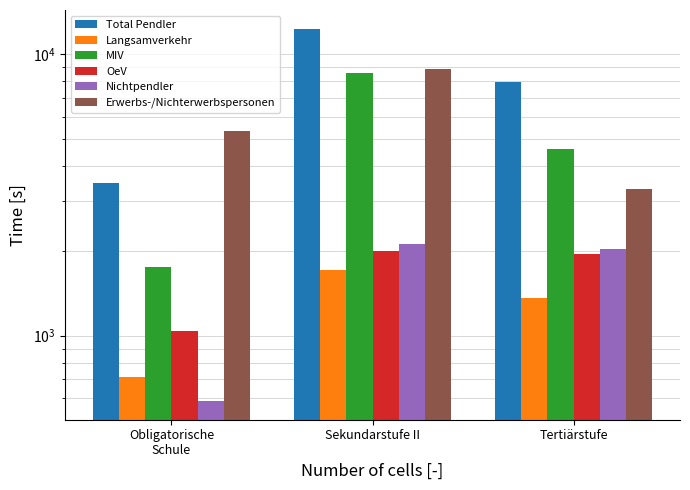

Is the value of MIV at Sekundarstufe II greater than the value of Nichtpendler at Tertiärstufe?

Yes